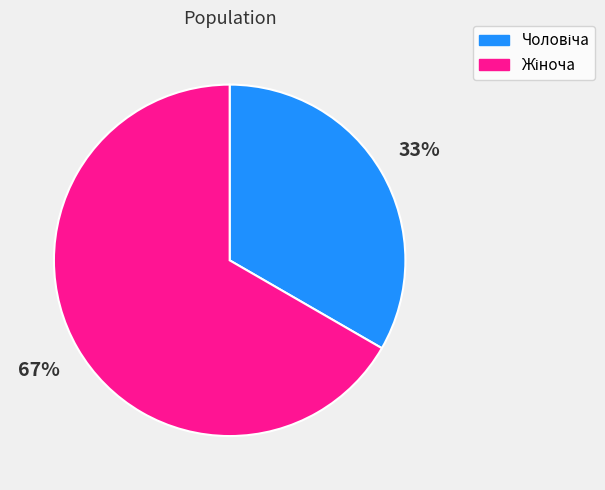

Does any single category account for the majority?

Yes